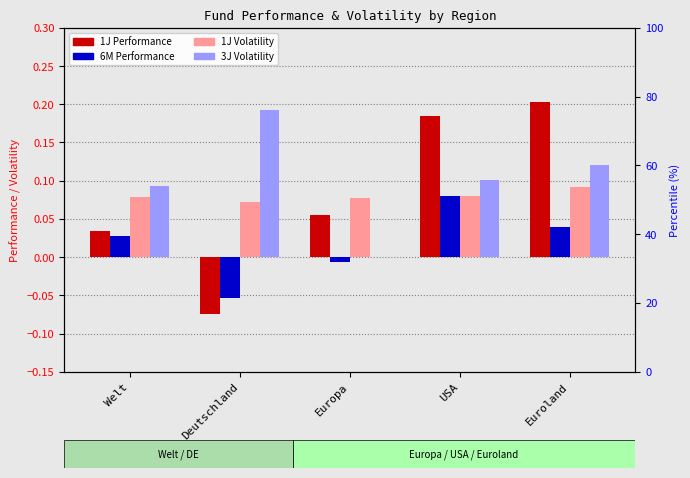

The 1J Performance series shows 0.2 at Euroland. True or false?

True